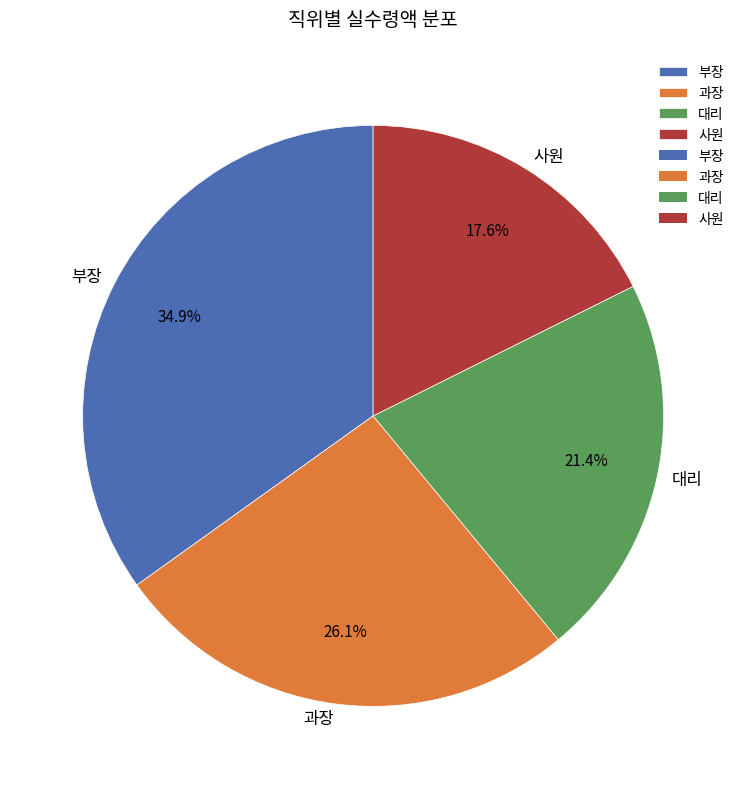

Rank the categories by value from highest to lowest.

부장, 과장, 대리, 사원